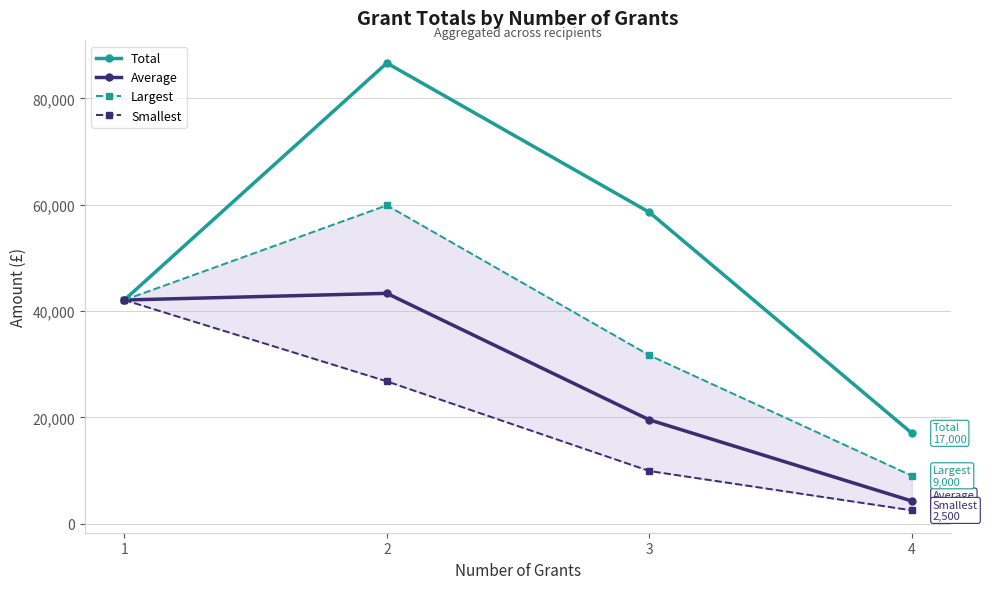

Rank the series by their maximum value, from highest to lowest.

Total, Largest, Average, Smallest